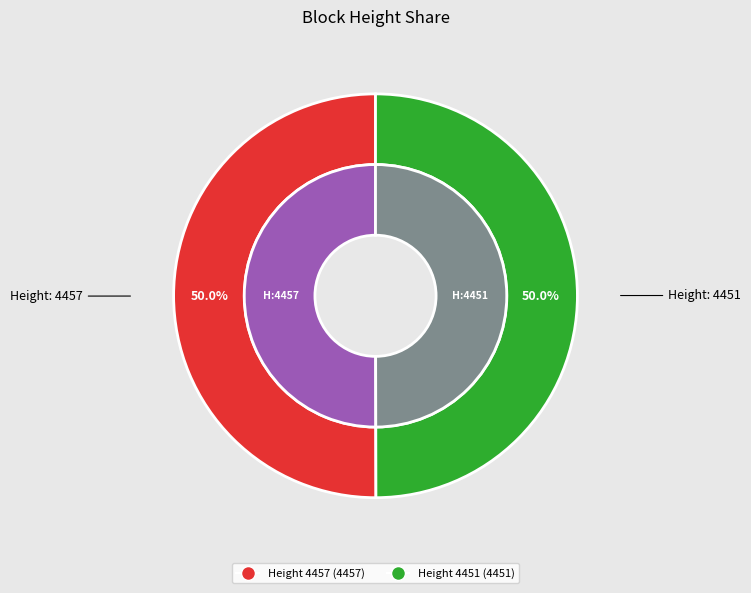

How many slices are in this pie chart?

2